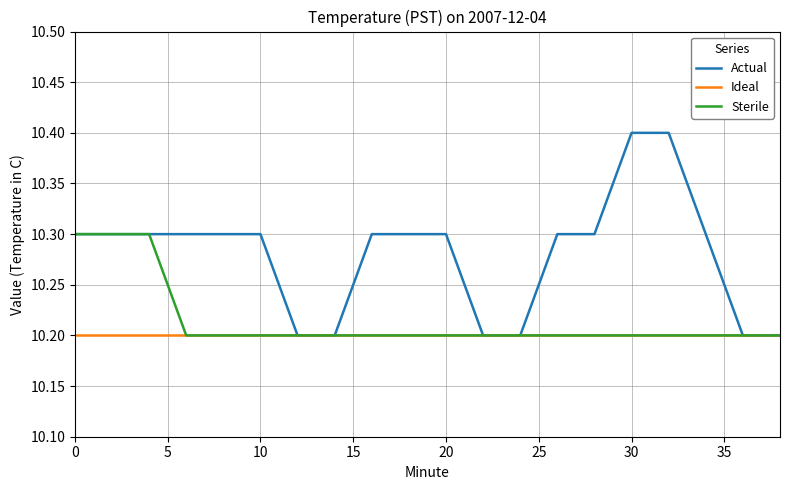

What is the maximum value shown in the chart?

10.4